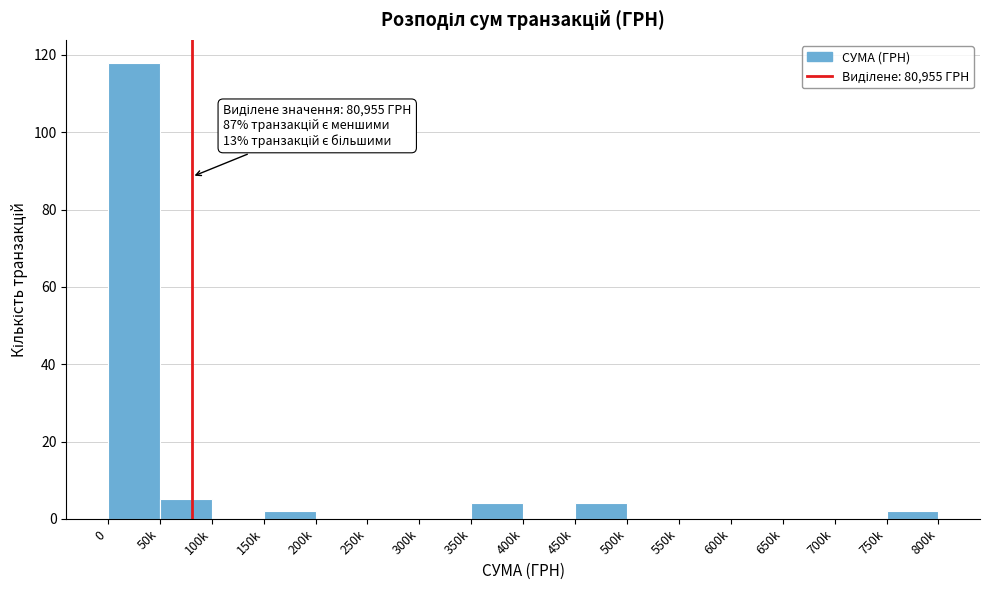

Reading right to left, extract all data points from this chart.

750k=2	700k=0	650k=0	600k=0	550k=0	500k=0	450k=4	400k=0	350k=4	300k=0	250k=0	200k=0	150k=2	100k=0	50k=5	0=118